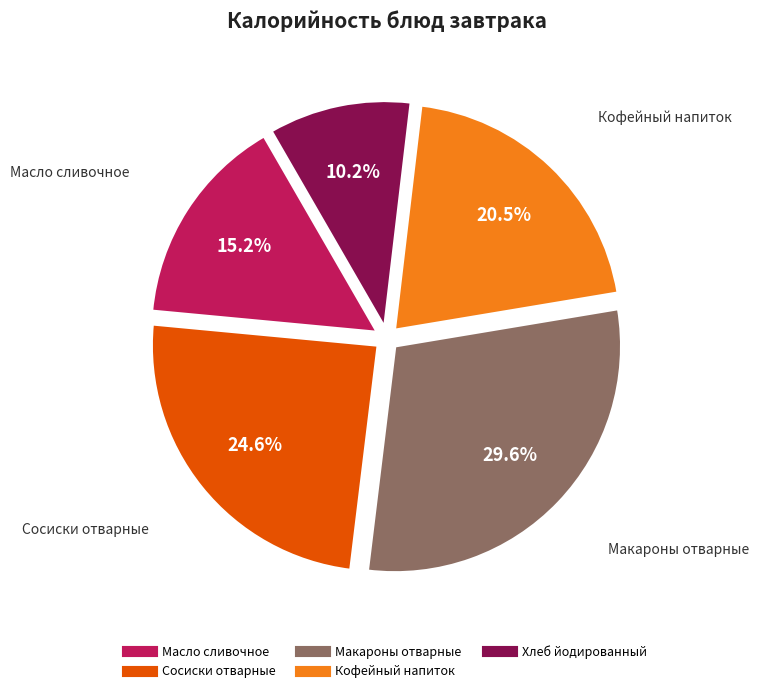

Between Сосиски отварные and Макароны отварные, which is larger?

Макароны отварные